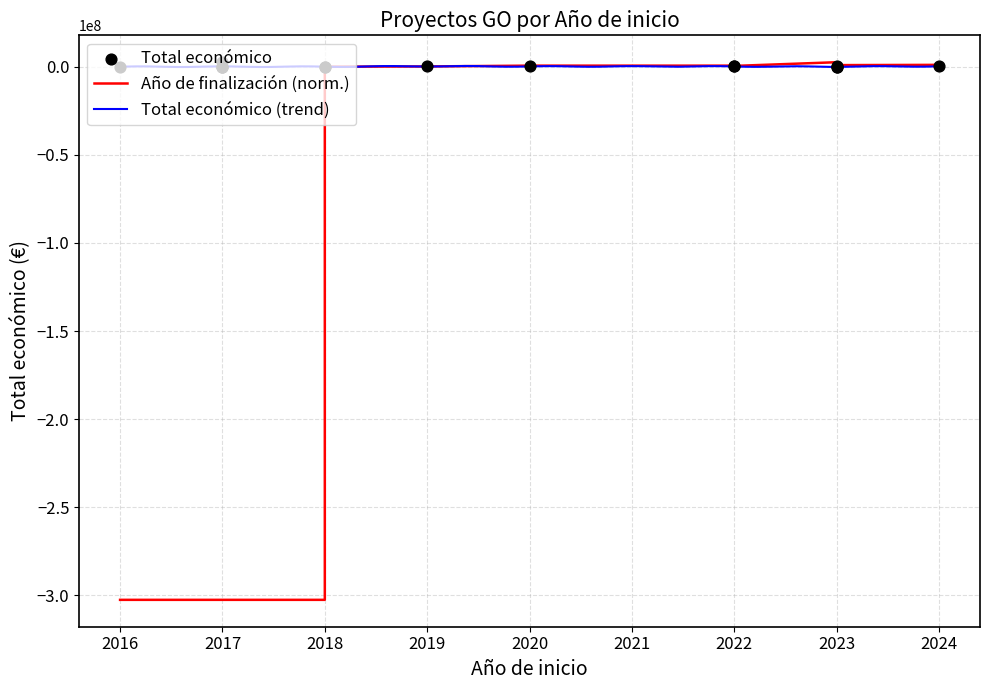

Is the value of Año de finalización at 2020 greater than the value of Total económico at 2023?

Yes